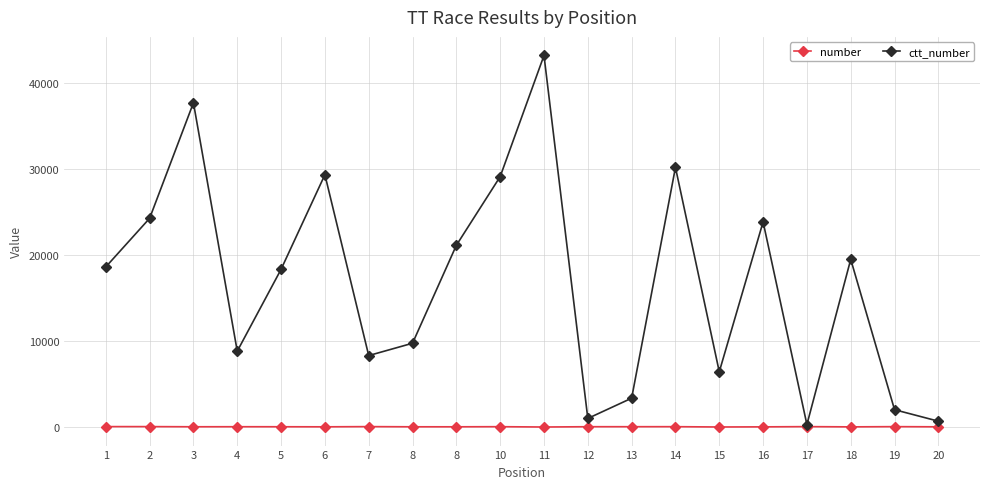

True or false: number and ctt_number cross at least once.

False